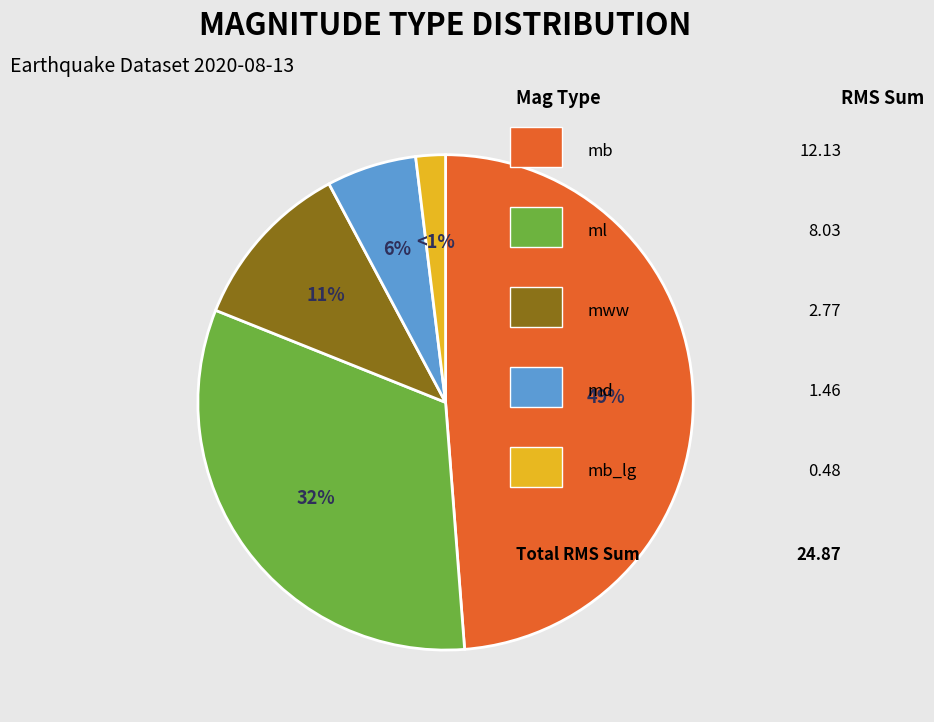

To the nearest percent, what portion does mb_lg represent?

2%